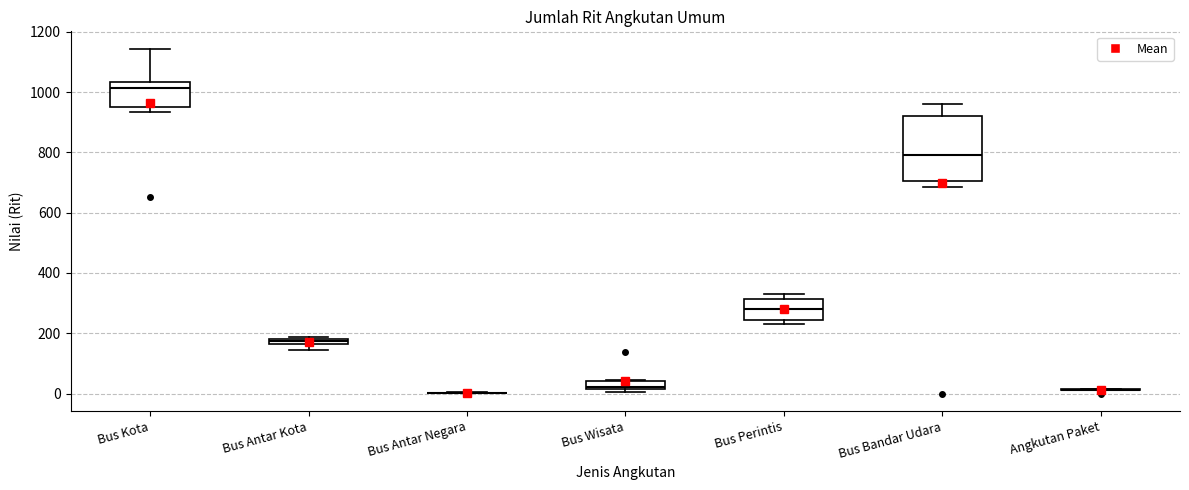

Which box is the tallest, from its lower edge to its upper edge?

Bus Bandar Udara